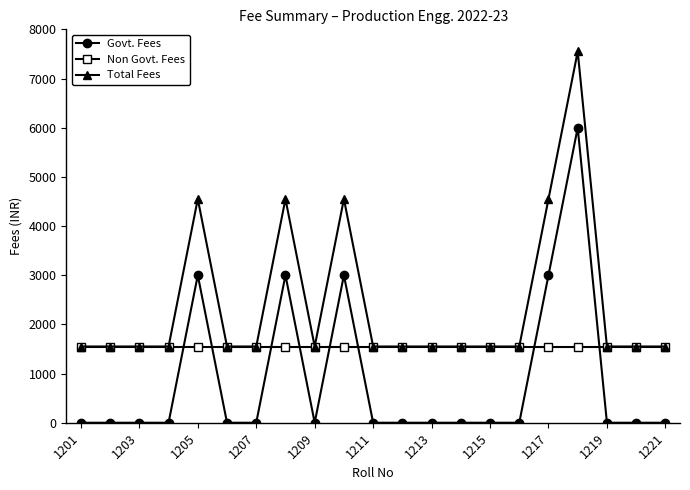

Which series has the largest total across all categories?

Total Fees